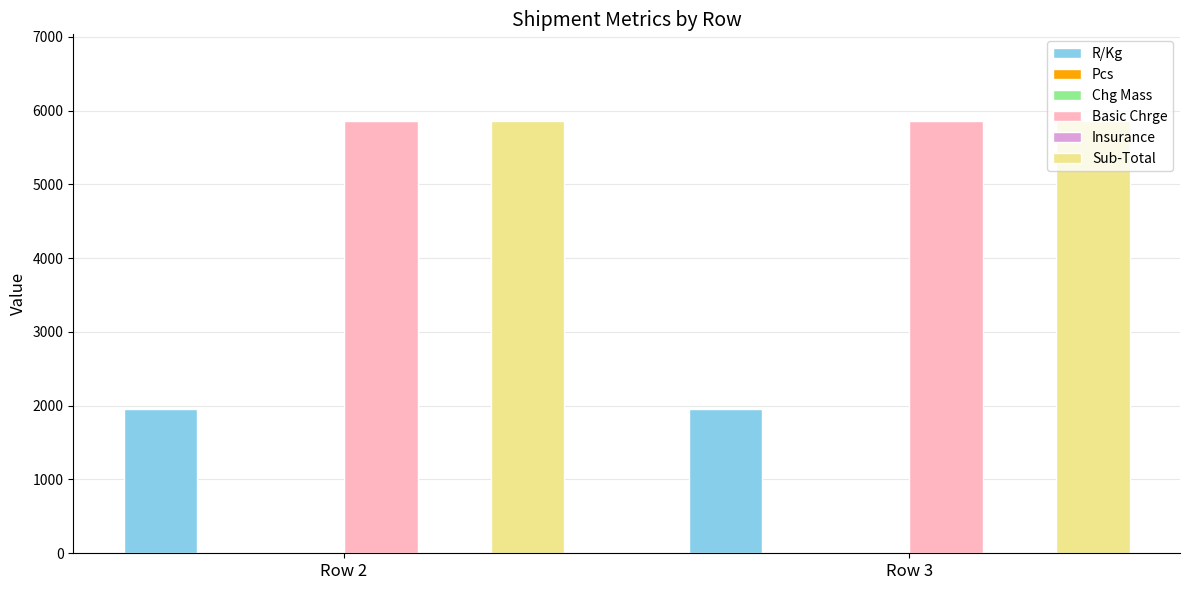

The value of R/Kg at Row 3 is 2855.5. True or false?

False